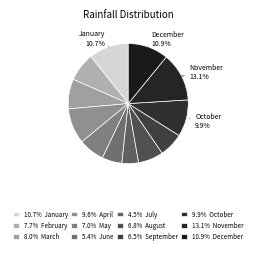

Rank the categories by value from lowest to highest.

July, June, September, August, May, February, March, April, October, January, December, November